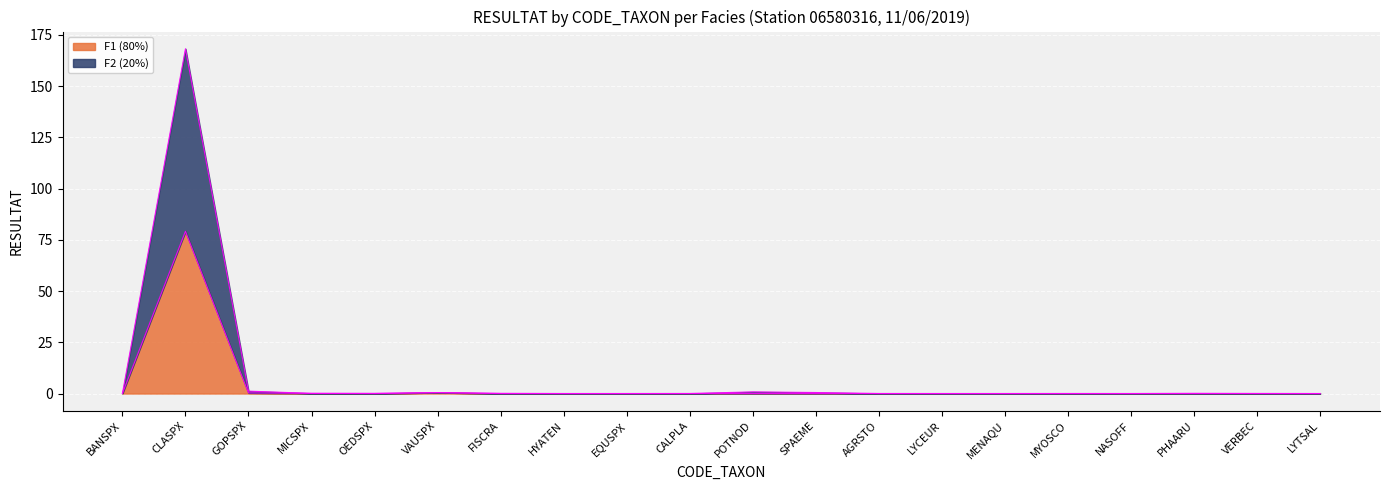

The F1 (80%) series shows -32.8 at LYTSAL. True or false?

False